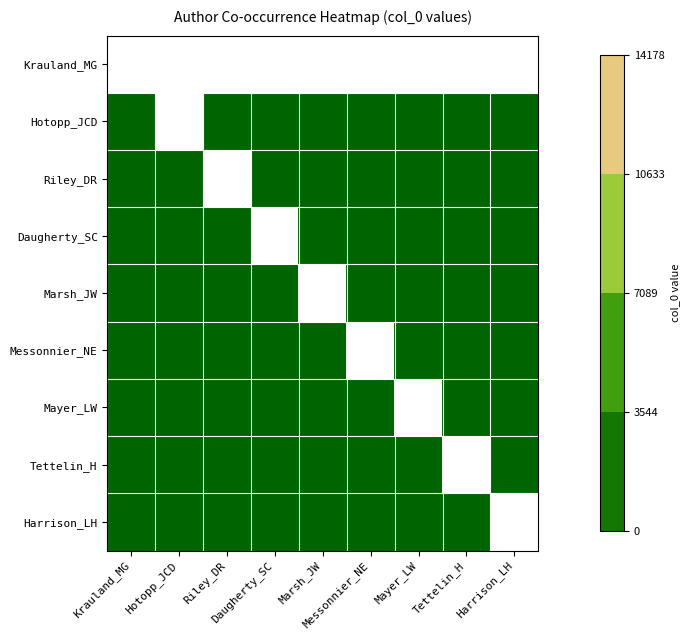

At which category is the sum across all series the highest?

Hotopp_JCD